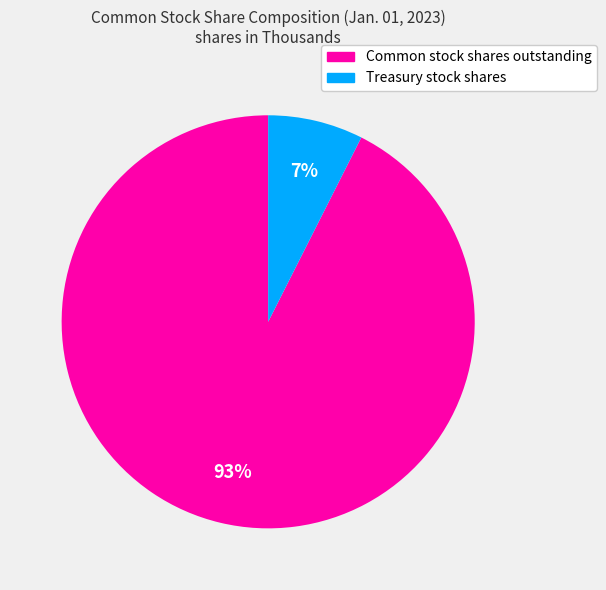

Which slice represents more than half of the pie?

Common stock shares outstanding